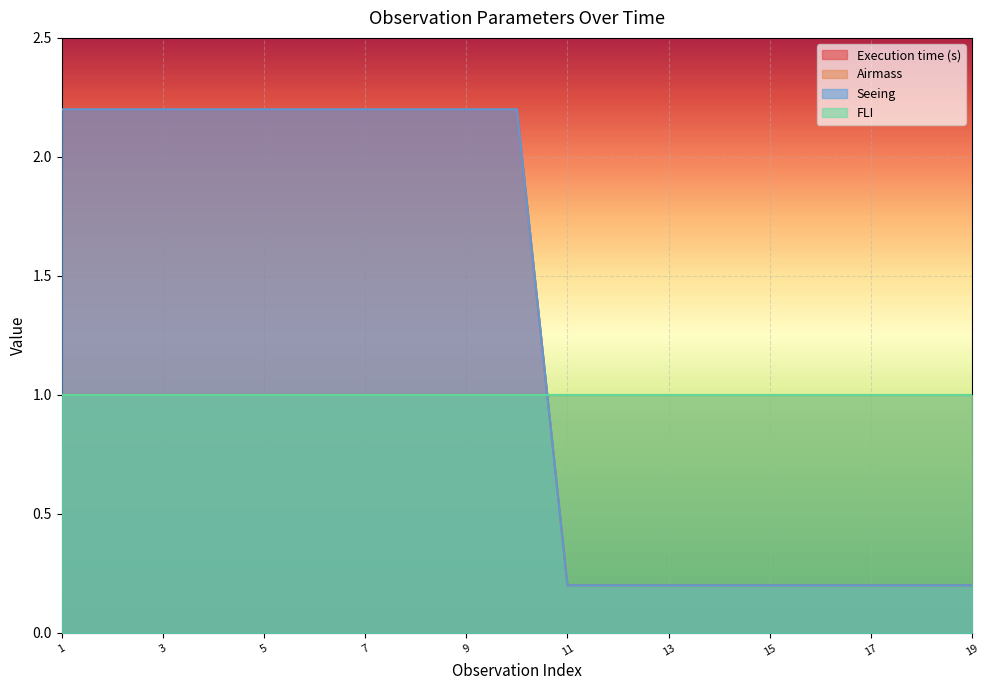

How many values in the Seeing series are below 2?

9